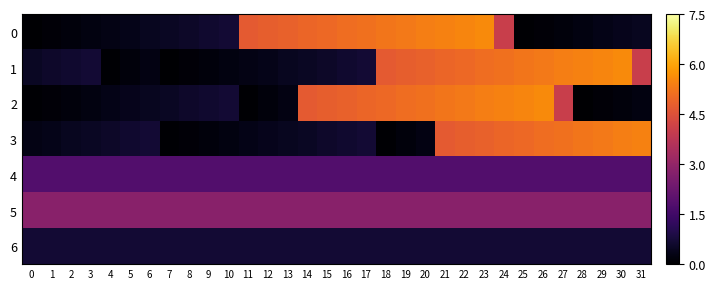

Which series has the largest total across all categories?

5